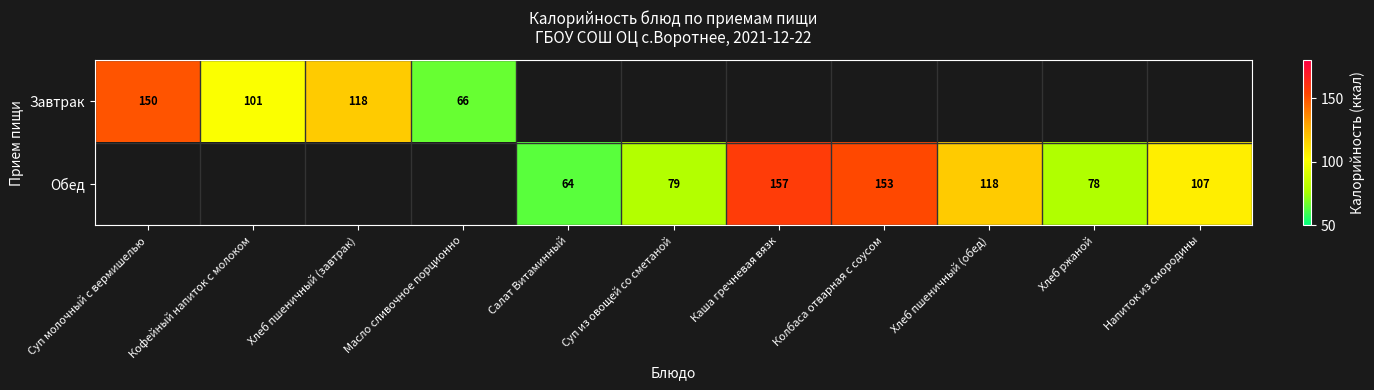

The value of Завтрак at Кофейный напиток с молоком is 160. True or false?

False